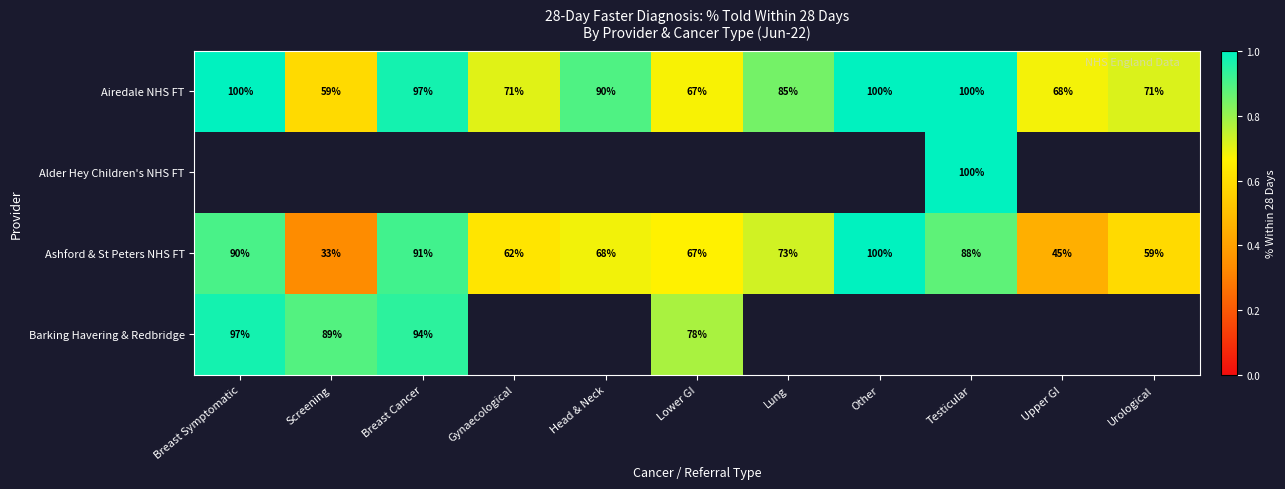

At which label is Airedale NHS FT closest to 79?

Lung